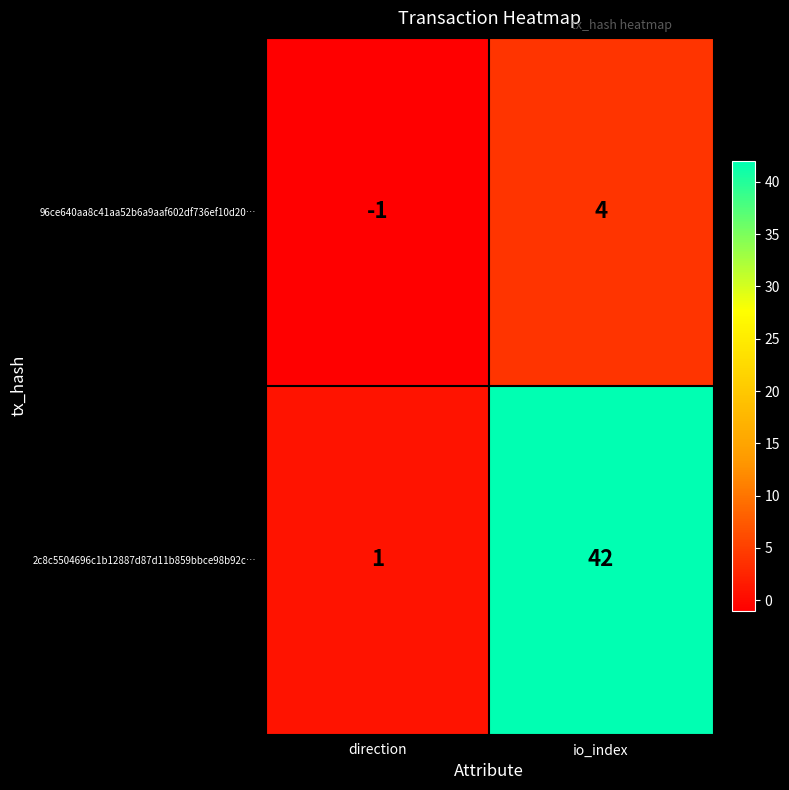

At which category does the chart reach its peak across all series?

io_index